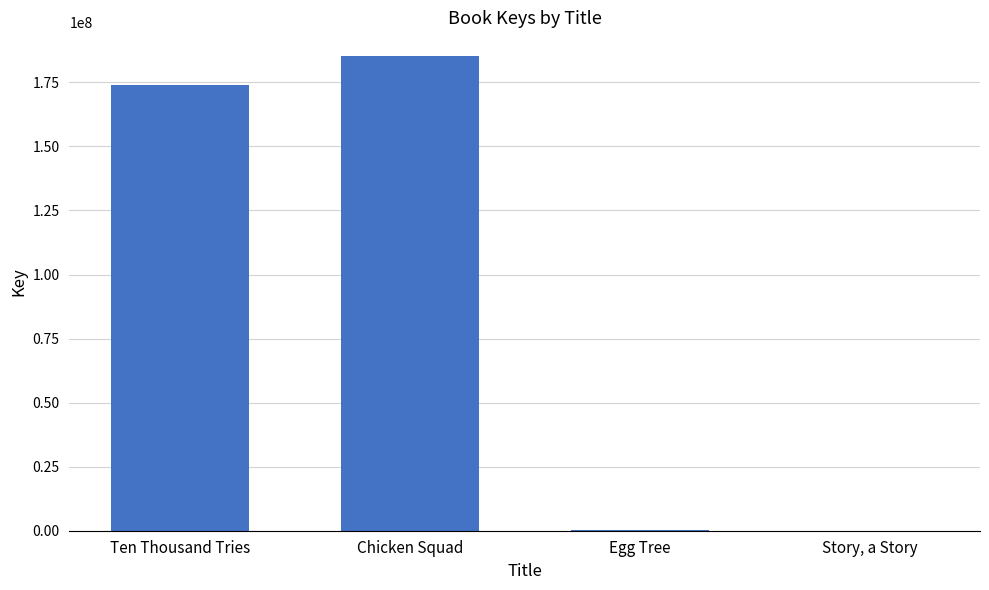

What is the average value?

89906614